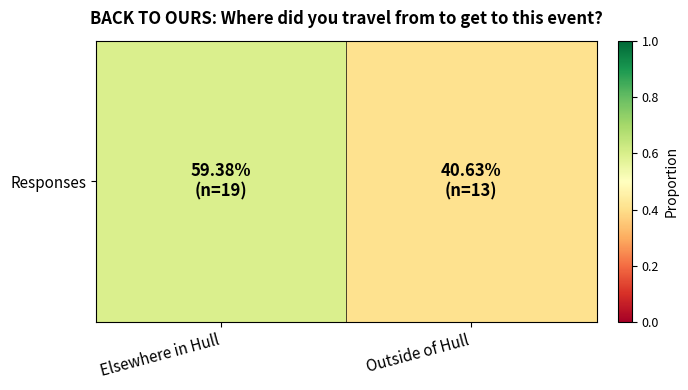

What is the sum of all values?

1.0